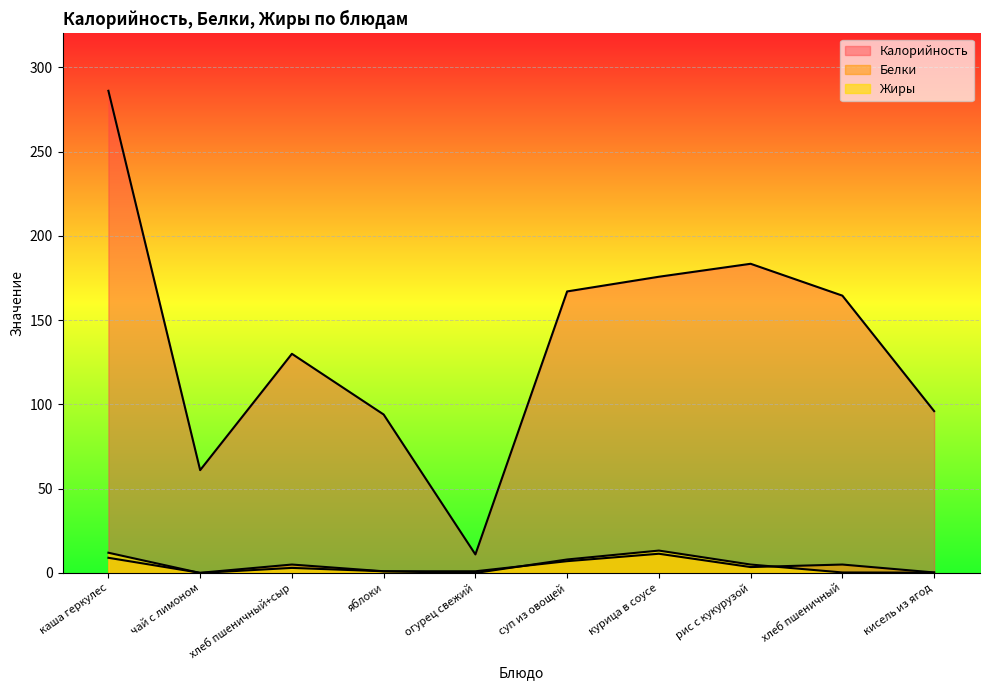

What is the greatest value displayed?

286.0